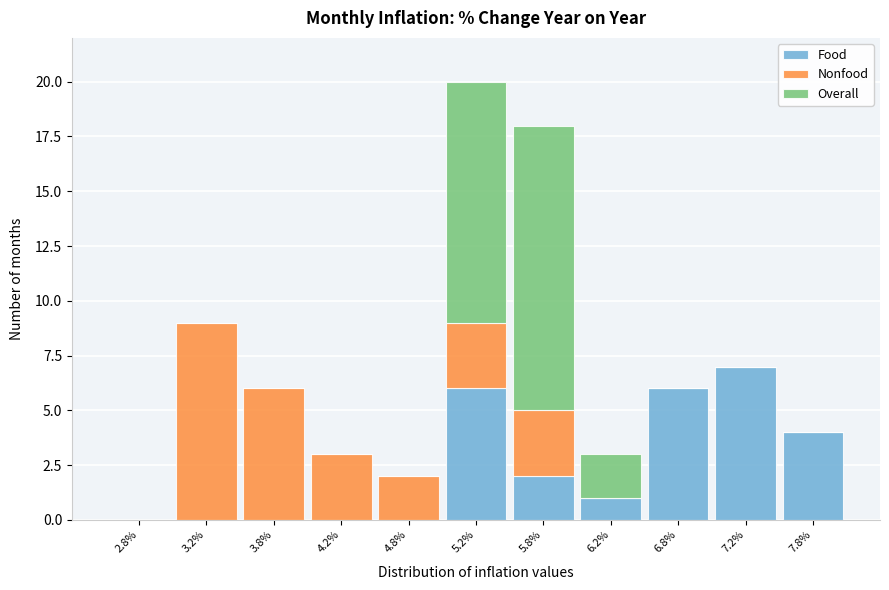

Which range on the x-axis has the tallest stacked bar (by total height)?

5.0 to 5.5